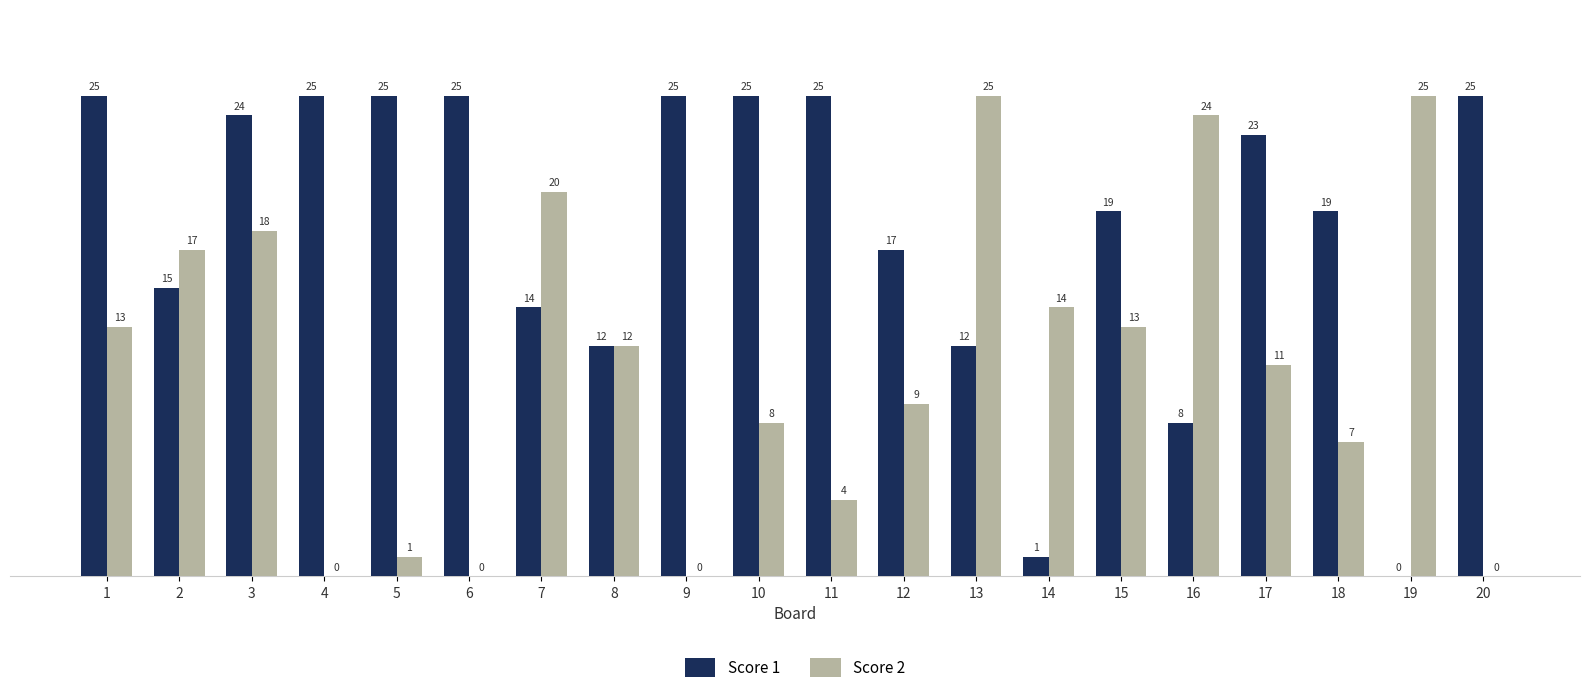

Are the bars grouped side by side (vs. stacked)?

Yes